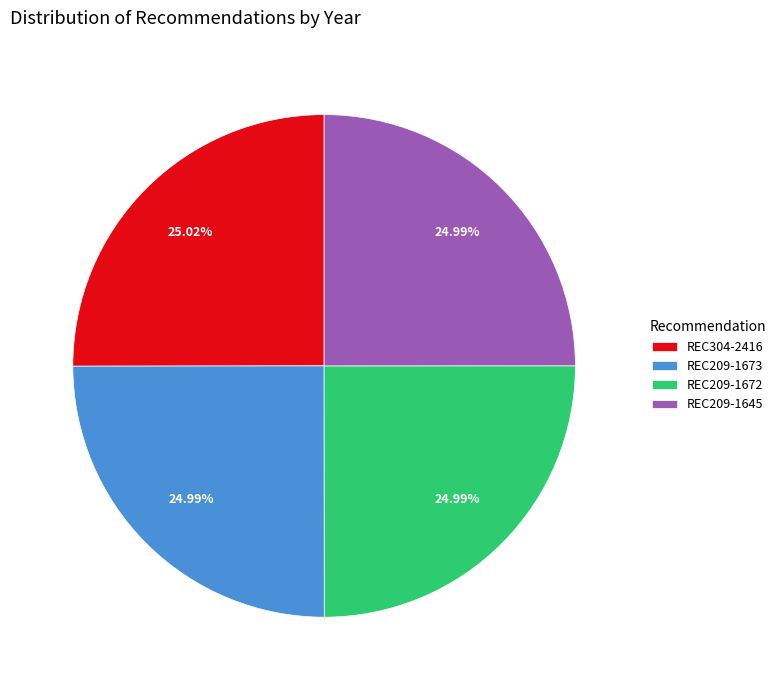

Do REC209-1645 and REC304-2416 together represent more than half of the pie?

Yes